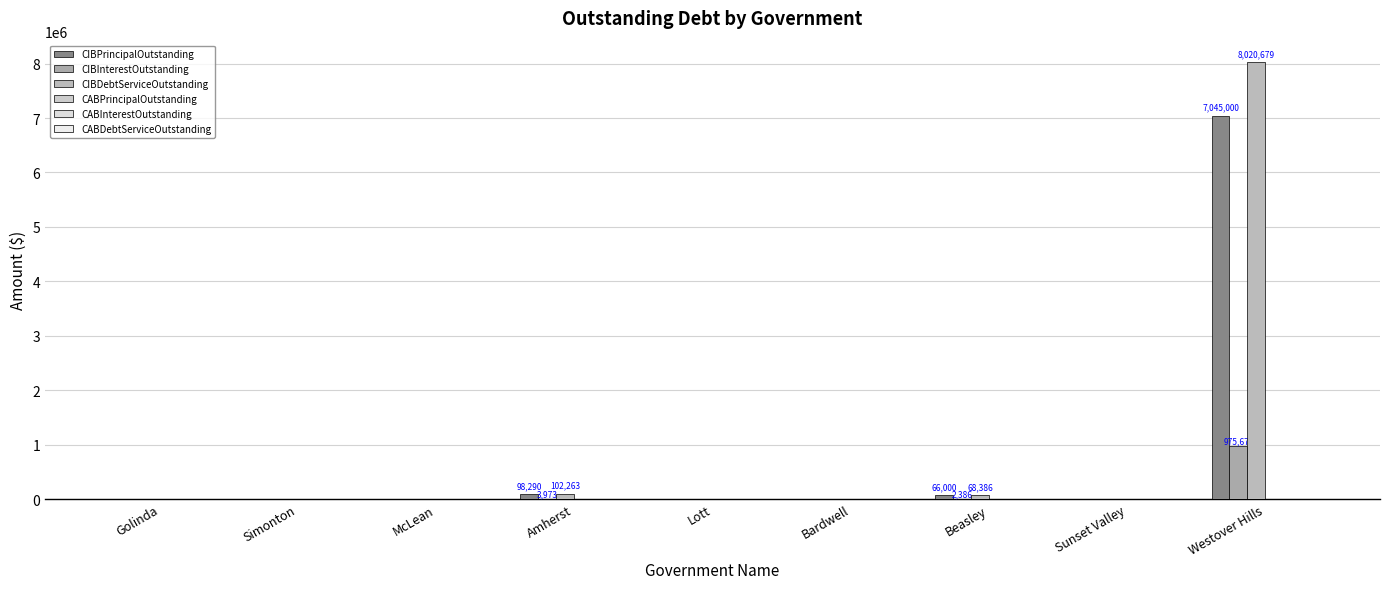

List the series in order of their peak value, highest first.

CIBDebtServiceOutstanding, CIBPrincipalOutstanding, CIBInterestOutstanding, CABPrincipalOutstanding, CABInterestOutstanding, CABDebtServiceOutstanding